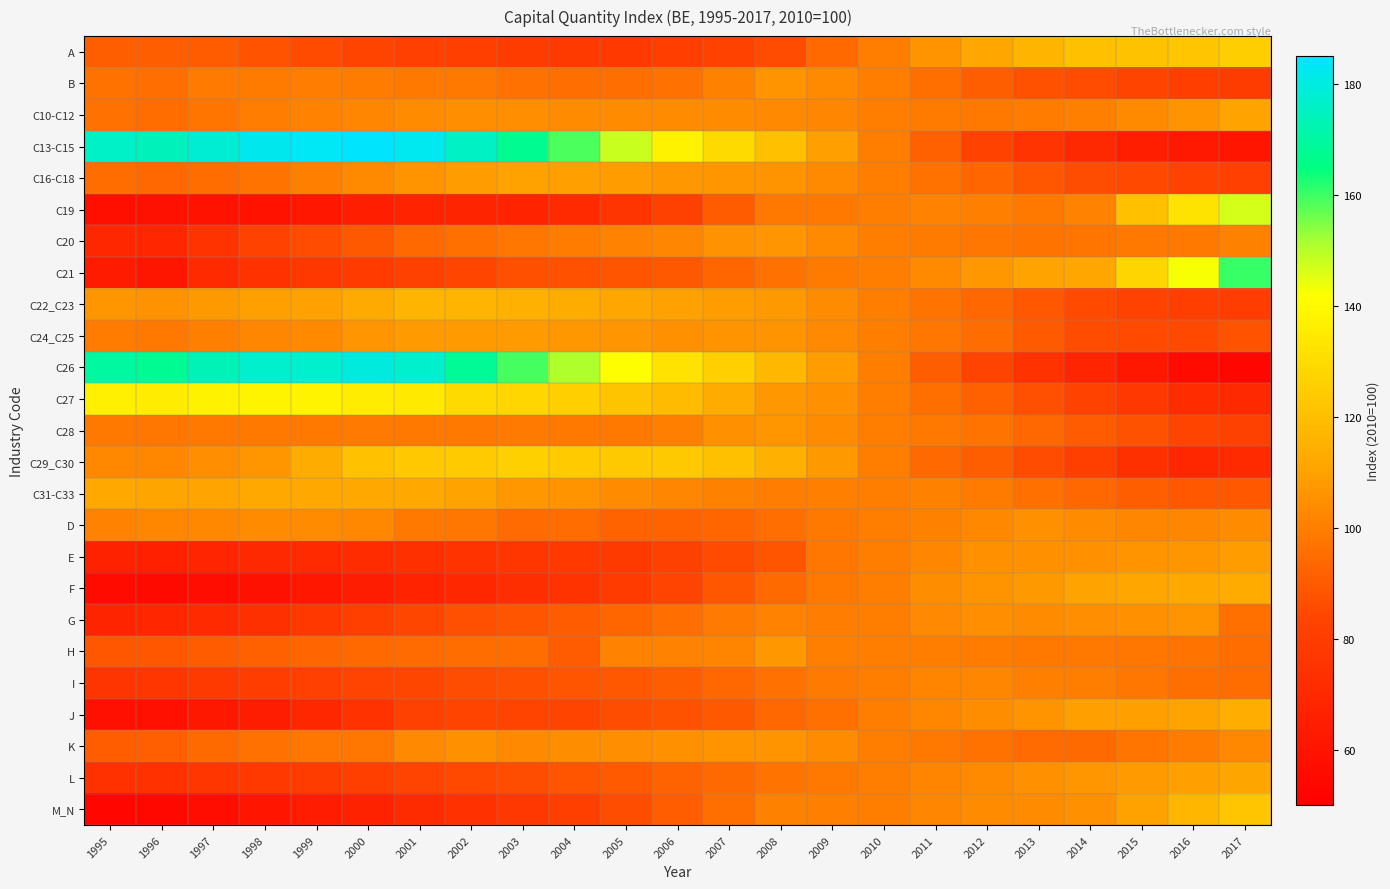

Reading left to right, list all the values displayed in this chart.

A: 1995=90.9	1996=91.0	1997=90.5	1998=87.9	1999=85.7	2000=83.6	2001=81.8	2002=81.4	2003=79.7	2004=78.5	2005=78.2	2006=80.3	2007=82.9	2008=85.9	2009=94.2	2010=100.0	2011=106.1	2012=111.5	2013=116.0	2014=120.3	2015=121.0	2016=122.5	2017=125.3
B: 1995=96.6	1996=95.4	1997=98.8	1998=99.1	1999=99.7	2000=99.5	2001=98.3	2002=98.5	2003=96.2	2004=95.5	2005=95.4	2006=96.3	2007=100.8	2008=105.9	2009=103.5	2010=100.0	2011=95.7	2012=91.0	2013=87.3	2014=86.1	2015=83.2	2016=80.7	2017=79.6
C10-C12: 1995=96.3	1996=94.9	1997=97.2	1998=99.7	1999=101.2	2000=102.4	2001=103.9	2002=104.5	2003=104.4	2004=104.0	2005=103.7	2006=103.5	2007=103.9	2008=103.0	2009=102.0	2010=100.0	2011=99.1	2012=98.7	2013=99.5	2014=100.4	2015=103.3	2016=106.1	2017=110.3
C13-C15: 1995=176.2	1996=174.2	1997=178.1	1998=182.2	1999=183.3	2000=184.6	2001=182.5	2002=175.4	2003=167.4	2004=158.8	2005=148.1	2006=137.8	2007=129.5	2008=120.3	2009=109.6	2010=100.0	2011=91.5	2012=82.6	2013=75.7	2014=70.2	2015=65.7	2016=62.6	2017=60.4
C16-C18: 1995=95.1	1996=93.7	1997=95.0	1998=97.0	1999=100.5	2000=103.3	2001=106.0	2002=108.3	2003=110.0	2004=109.2	2005=108.5	2006=107.2	2007=106.6	2008=105.9	2009=103.5	2010=100.0	2011=96.5	2012=93.2	2013=88.8	2014=86.4	2015=84.6	2016=82.6	2017=81.7
C19: 1995=57.6	1996=58.5	1997=59.6	1998=59.6	1999=61.8	2000=65.5	2001=67.3	2002=67.7	2003=67.2	2004=70.6	2005=76.1	2006=82.1	2007=90.4	2008=98.8	2009=98.7	2010=100.0	2011=101.1	2012=100.5	2013=98.6	2014=101.4	2015=120.2	2016=132.5	2017=146.7
C20: 1995=69.5	1996=69.0	1997=75.1	1998=82.8	1999=86.1	2000=89.8	2001=94.0	2002=95.9	2003=97.8	2004=99.4	2005=101.0	2006=102.3	2007=105.6	2008=106.3	2009=103.3	2010=100.0	2011=99.2	2012=98.0	2013=97.1	2014=97.2	2015=98.5	2016=98.3	2017=100.8
C21: 1995=63.3	1996=61.1	1997=70.6	1998=74.9	1999=77.7	2000=79.2	2001=82.2	2002=84.0	2003=87.0	2004=87.2	2005=88.4	2006=89.6	2007=93.1	2008=96.4	2009=99.1	2010=100.0	2011=103.4	2012=107.4	2013=110.4	2014=111.3	2015=127.5	2016=142.4	2017=160.4
C22_C23: 1995=106.7	1996=105.5	1997=107.6	1998=109.2	1999=109.7	2000=112.7	2001=116.5	2002=116.0	2003=114.8	2004=113.4	2005=111.3	2006=109.7	2007=108.8	2008=107.7	2009=104.0	2010=100.0	2011=96.7	2012=93.6	2013=89.5	2014=85.5	2015=82.8	2016=80.3	2017=80.1
C24_C25: 1995=99.4	1996=98.4	1997=100.3	1998=102.0	1999=103.5	2000=106.3	2001=108.1	2002=108.0	2003=108.0	2004=107.2	2005=106.2	2006=105.1	2007=105.8	2008=106.0	2009=103.2	2010=100.0	2011=97.6	2012=95.1	2013=90.0	2014=86.2	2015=85.5	2016=85.1	2017=87.9
C26: 1995=169.9	1996=167.8	1997=173.2	1998=177.0	1999=176.8	2000=179.5	2001=176.9	2002=168.2	2003=159.3	2004=150.9	2005=141.7	2006=132.2	2007=125.6	2008=117.4	2009=108.5	2010=100.0	2011=90.9	2012=83.2	2013=75.0	2014=68.7	2015=61.7	2016=55.8	2017=53.8
C27: 1995=136.6	1996=135.7	1997=137.6	1998=138.2	1999=137.9	2000=135.5	2001=134.4	2002=129.6	2003=128.1	2004=125.6	2005=121.7	2006=118.7	2007=112.9	2008=107.0	2009=105.2	2010=100.0	2011=95.8	2012=91.8	2013=86.9	2014=82.5	2015=77.2	2016=71.9	2017=70.4
C28: 1995=98.7	1996=97.5	1997=98.7	1998=98.4	1999=98.5	2000=99.0	2001=98.4	2002=98.4	2003=98.9	2004=98.4	2005=98.5	2006=100.6	2007=104.9	2008=106.9	2009=104.0	2010=100.0	2011=98.5	2012=96.7	2013=93.5	2014=90.3	2015=87.5	2016=83.5	2017=82.4
C29_C30: 1995=102.8	1996=102.6	1997=104.5	1998=106.5	1999=113.3	2000=120.9	2001=123.1	2002=124.0	2003=126.1	2004=124.3	2005=123.7	2006=123.4	2007=120.2	2008=114.8	2009=107.5	2010=100.0	2011=94.2	2012=91.0	2013=86.0	2014=81.0	2015=73.9	2016=69.6	2017=71.0
C31-C33: 1995=111.9	1996=111.1	1997=110.4	1998=112.4	1999=112.3	2000=112.2	2001=112.0	2002=110.3	2003=107.3	2004=106.0	2005=103.9	2006=102.5	2007=100.7	2008=99.6	2009=100.2	2010=100.0	2011=100.7	2012=99.3	2013=96.1	2014=93.5	2015=90.9	2016=89.5	2017=89.2
D: 1995=101.1	1996=102.7	1997=102.7	1998=104.0	1999=103.7	2000=102.8	2001=98.6	2002=97.7	2003=94.7	2004=94.8	2005=92.3	2006=92.3	2007=93.0	2008=95.5	2009=98.3	2010=100.0	2011=100.9	2012=103.0	2013=105.0	2014=103.6	2015=102.0	2016=102.3	2017=103.7
E: 1995=66.8	1996=66.2	1997=68.5	1998=70.4	1999=70.8	2000=71.7	2001=73.8	2002=75.3	2003=76.8	2004=78.5	2005=79.0	2006=82.3	2007=85.6	2008=88.1	2009=98.0	2010=100.0	2011=102.4	2012=105.1	2013=105.3	2014=105.0	2015=105.9	2016=106.7	2017=108.8
F: 1995=55.7	1996=55.3	1997=57.1	1998=58.9	1999=61.5	2000=64.5	2001=67.5	2002=69.6	2003=72.7	2004=75.2	2005=79.0	2006=83.0	2007=88.6	2008=94.4	2009=98.4	2010=100.0	2011=104.1	2012=106.2	2013=107.5	2014=110.4	2015=111.5	2016=111.8	2017=113.2
G: 1995=67.8	1996=69.0	1997=70.7	1998=73.8	1999=77.5	2000=80.9	2001=84.2	2002=86.9	2003=88.5	2004=90.5	2005=93.0	2006=95.6	2007=98.8	2008=101.1	2009=99.8	2010=100.0	2011=103.2	2012=104.4	2013=104.0	2014=104.7	2015=105.0	2016=105.8	2017=96.0
H: 1995=88.9	1996=88.9	1997=90.5	1998=91.8	1999=92.9	2000=94.2	2001=94.7	2002=95.1	2003=95.2	2004=90.3	2005=101.4	2006=101.4	2007=101.8	2008=107.3	2009=100.5	2010=100.0	2011=99.8	2012=99.4	2013=98.4	2014=98.5	2015=97.6	2016=97.1	2017=95.3
I: 1995=76.2	1996=76.7	1997=78.8	1998=79.9	1999=81.6	2000=83.1	2001=84.1	2002=86.1	2003=87.1	2004=88.3	2005=89.4	2006=91.1	2007=93.8	2008=96.4	2009=98.9	2010=100.0	2011=101.5	2012=102.3	2013=100.5	2014=100.0	2015=97.9	2016=95.6	2017=94.9
J: 1995=58.1	1996=58.4	1997=62.1	1998=64.7	1999=69.5	2000=75.0	2001=82.0	2002=83.3	2003=83.4	2004=83.7	2005=86.3	2006=87.7	2007=89.7	2008=93.5	2009=96.1	2010=100.0	2011=102.6	2012=104.2	2013=106.2	2014=109.5	2015=109.5	2016=110.3	2017=113.8
K: 1995=90.8	1996=91.2	1997=94.4	1998=96.2	1999=97.7	2000=97.6	2001=103.0	2002=105.3	2003=103.2	2004=104.2	2005=104.4	2006=105.2	2007=105.7	2008=106.1	2009=103.7	2010=100.0	2011=98.7	2012=96.7	2013=94.6	2014=94.5	2015=97.4	2016=99.5	2017=103.0
L: 1995=74.0	1996=74.0	1997=76.4	1998=78.0	1999=79.6	2000=81.3	2001=83.2	2002=84.6	2003=86.3	2004=88.2	2005=90.0	2006=92.2	2007=94.4	2008=96.8	2009=98.4	2010=100.0	2011=101.6	2012=103.4	2013=105.1	2014=106.7	2015=107.9	2016=109.4	2017=111.0
M_N: 1995=53.7	1996=54.0	1997=57.2	1998=60.6	1999=64.0	2000=66.9	2001=71.3	2002=74.3	2003=77.2	2004=81.3	2005=86.2	2006=90.8	2007=95.8	2008=100.8	2009=100.2	2010=100.0	2011=102.3	2012=103.7	2013=103.9	2014=105.1	2015=109.9	2016=116.9	2017=122.5